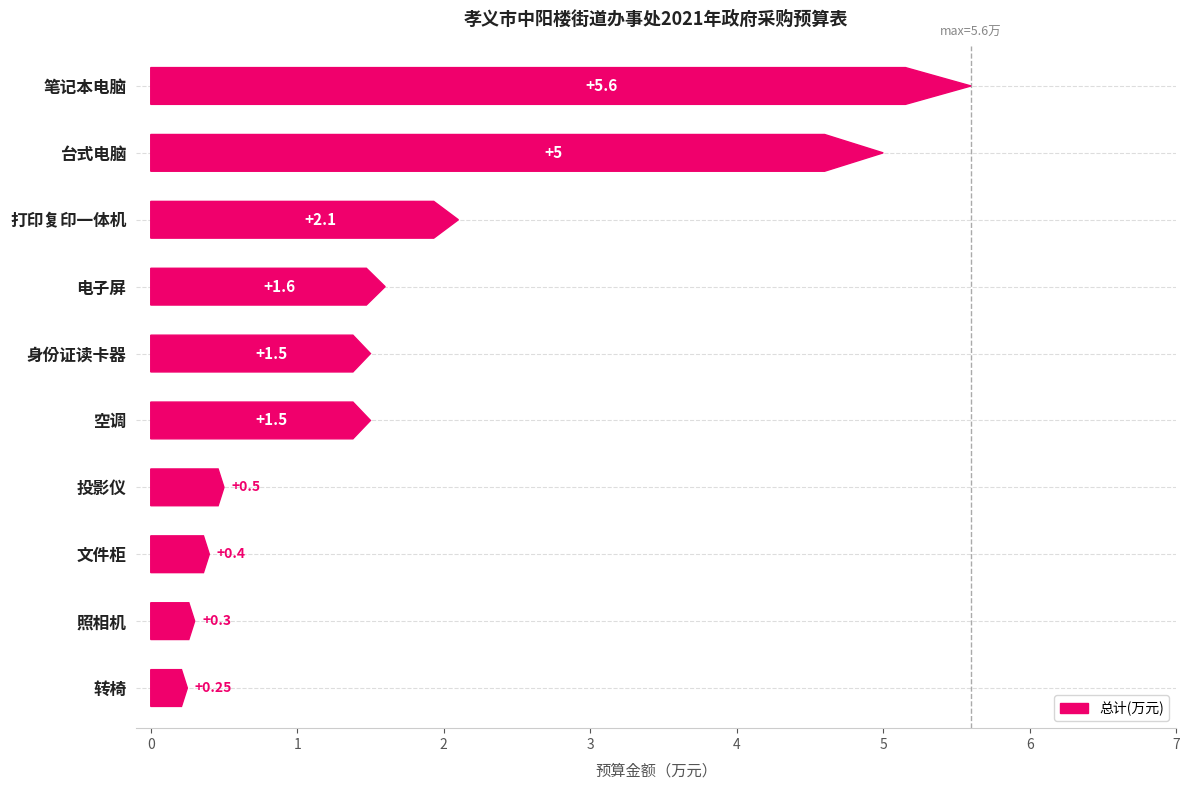

Is it true that the value at 转椅 is 0.4?

False